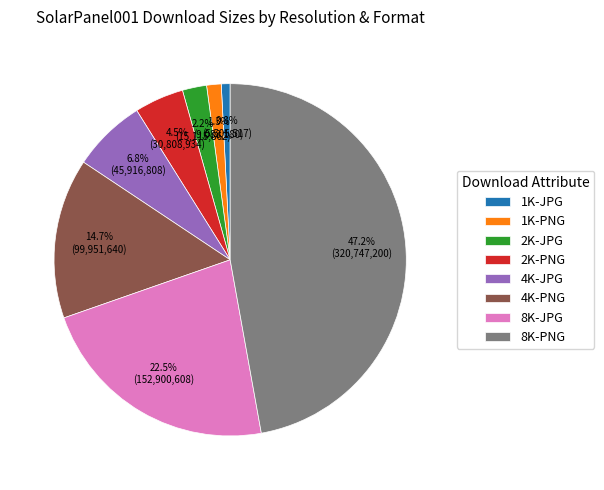

Approximately how many times larger is the value at 4K-PNG compared to 8K-PNG?

0.3